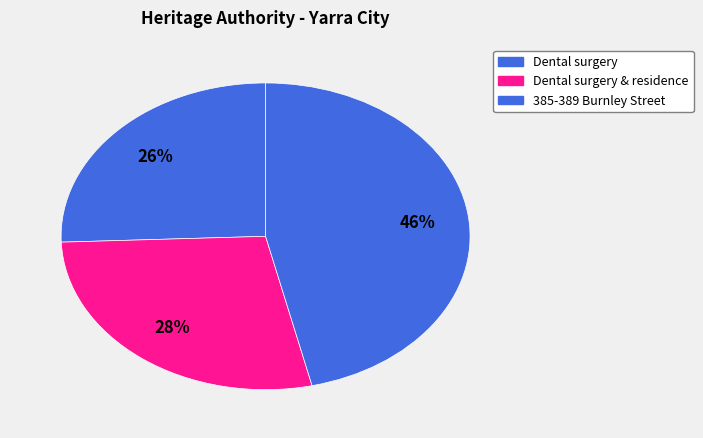

How many segments does this pie chart have?

3